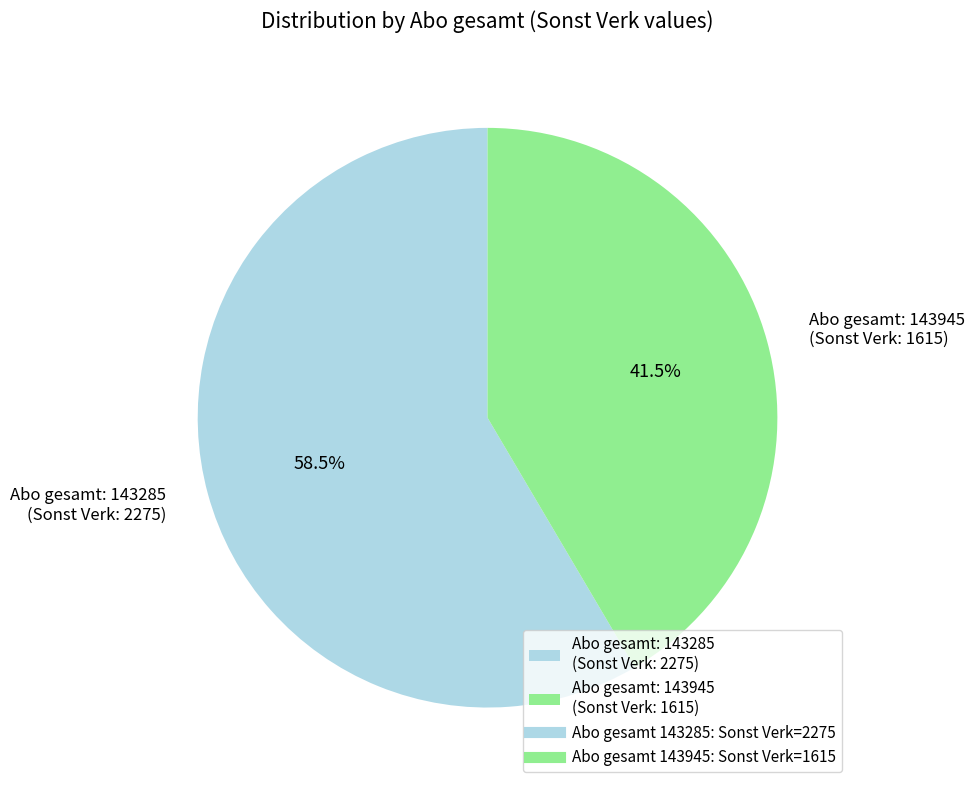

Which has a higher value, Abo gesamt: 143285 (Sonst Verk: 2275) or Abo gesamt: 143945 (Sonst Verk: 1615)?

Abo gesamt: 143285 (Sonst Verk: 2275)